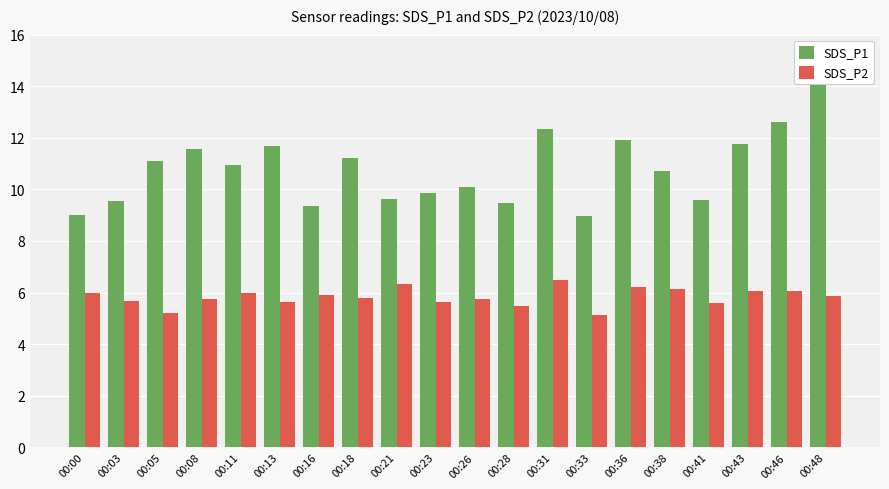

What is the value of the SDS_P1 bar at the 14th from the left?

9.0